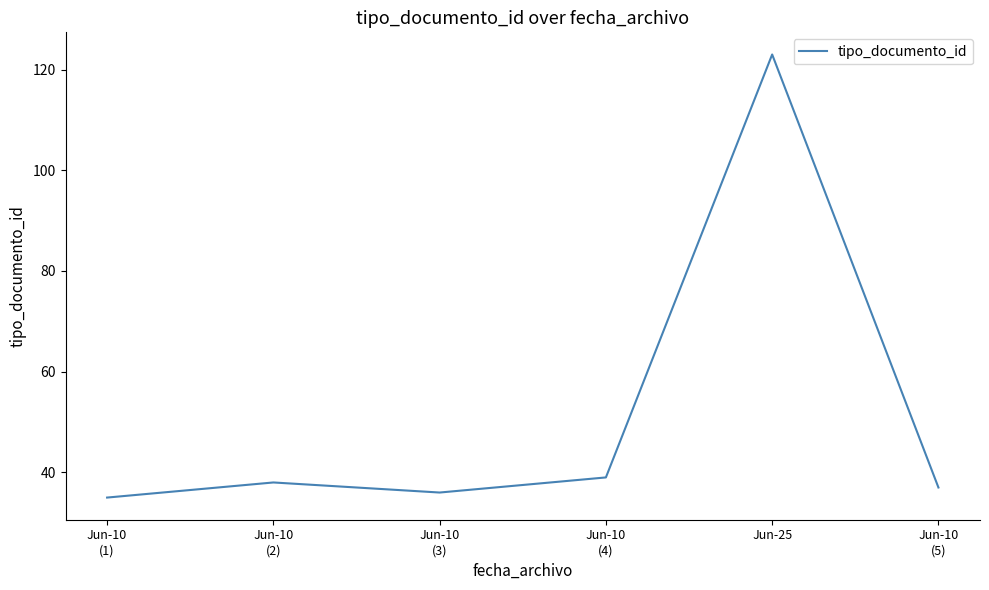

How many interior local valleys (lower than both neighbors) does the data have?

1